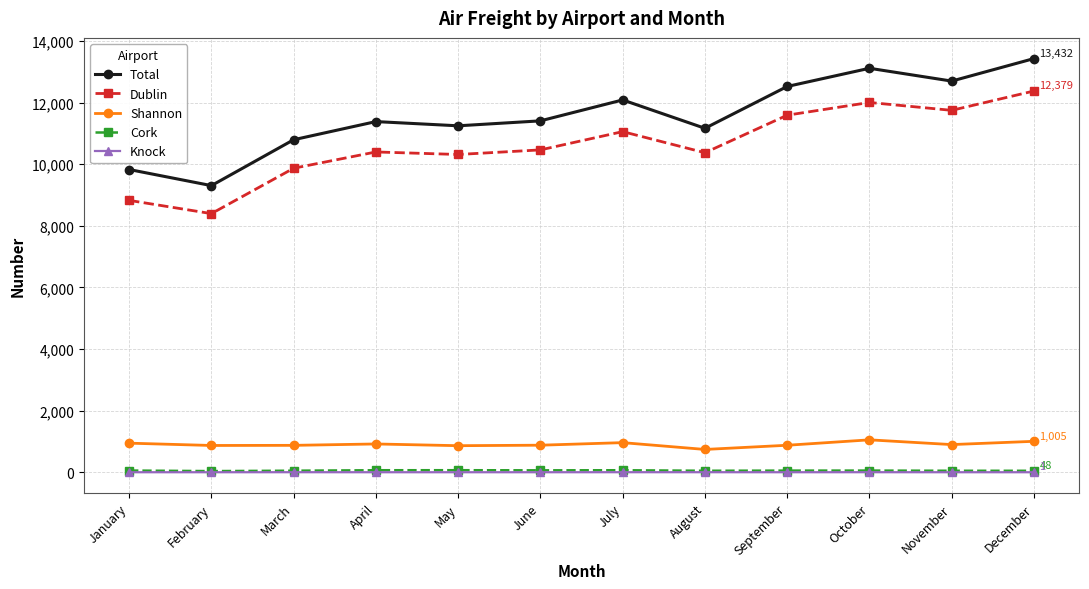

At which category does Dublin reach its first local valley?

February